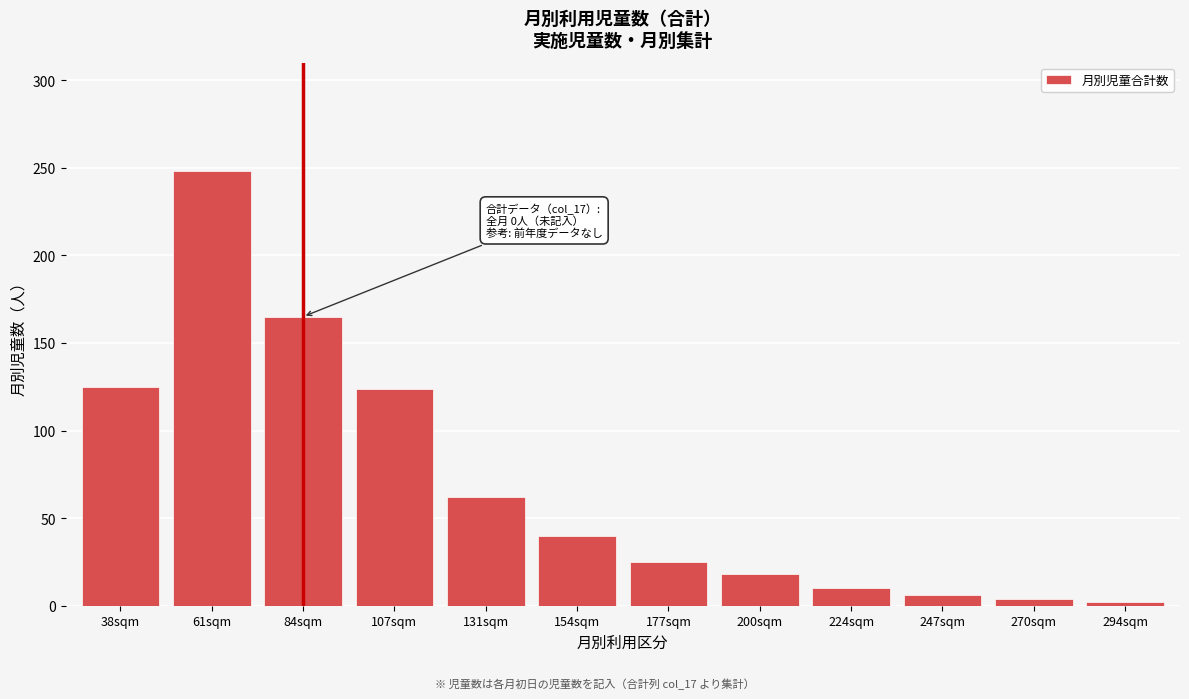

What is the greatest value displayed?

248